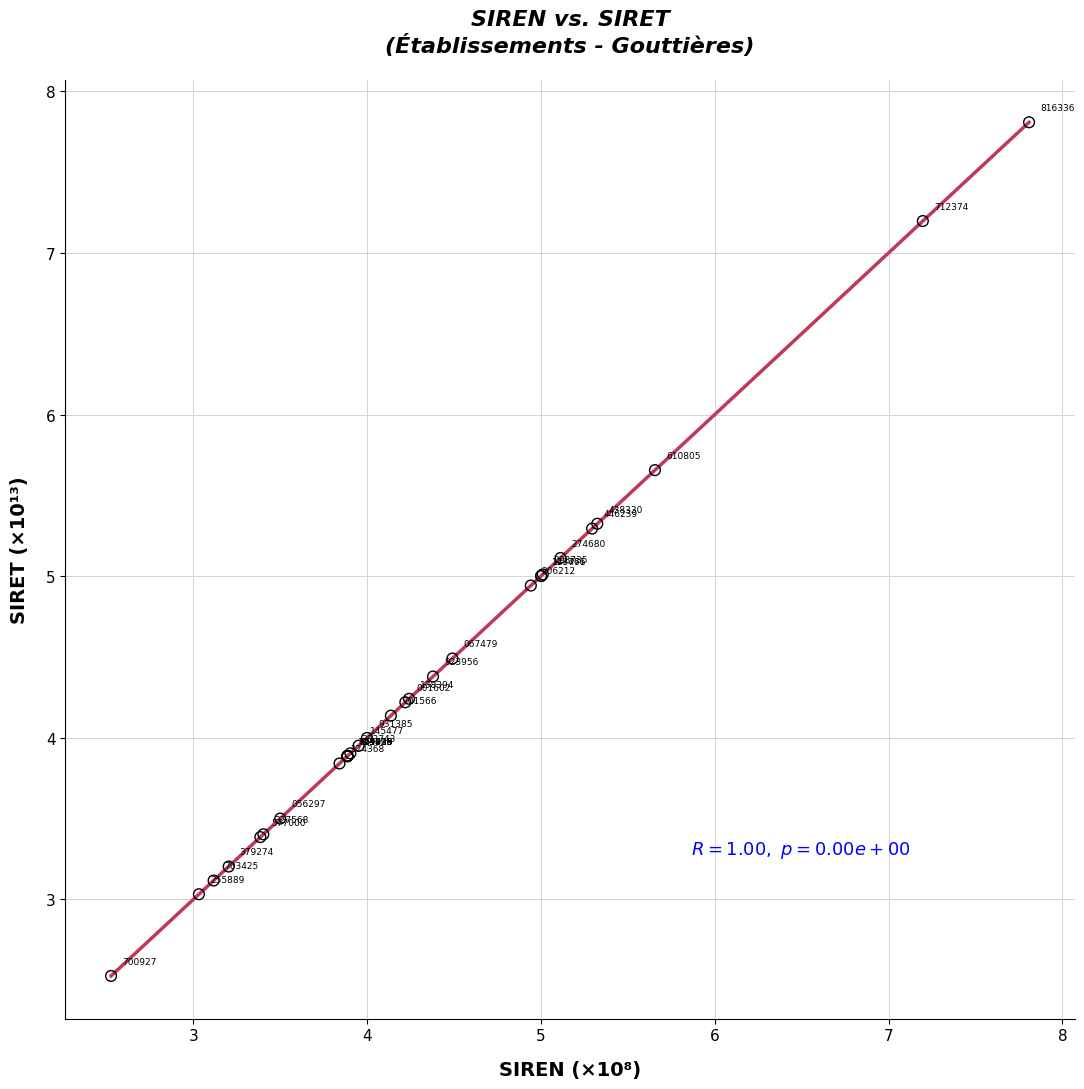

What Y value in the scatter plot is closest to 5?

5.0